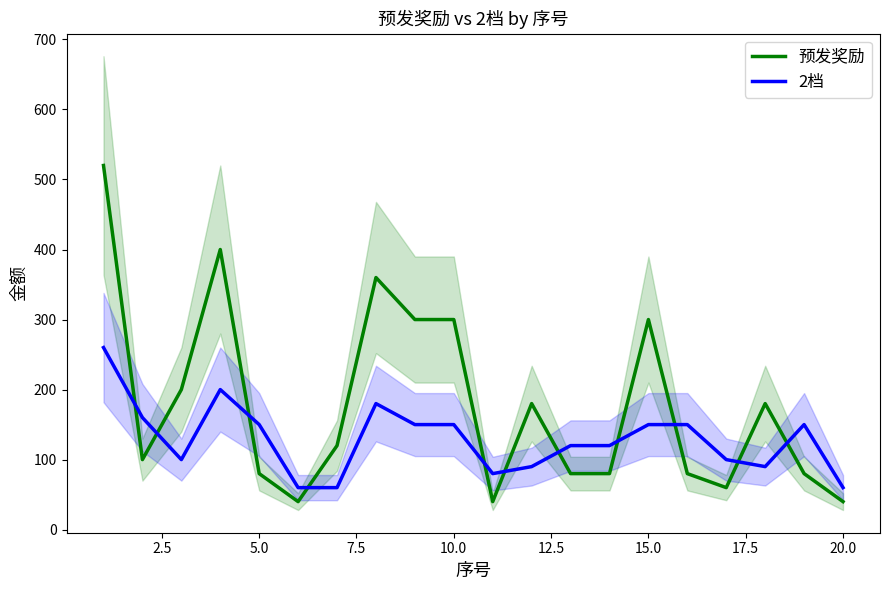

The value of 预发奖励 at 10.0 is 506. True or false?

False